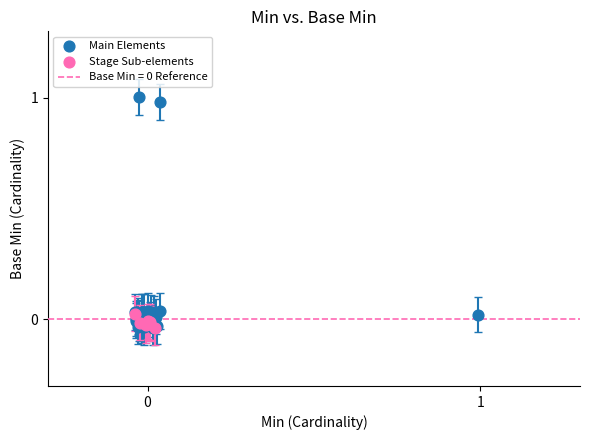

Which series contains the highest Y value?

Main Elements